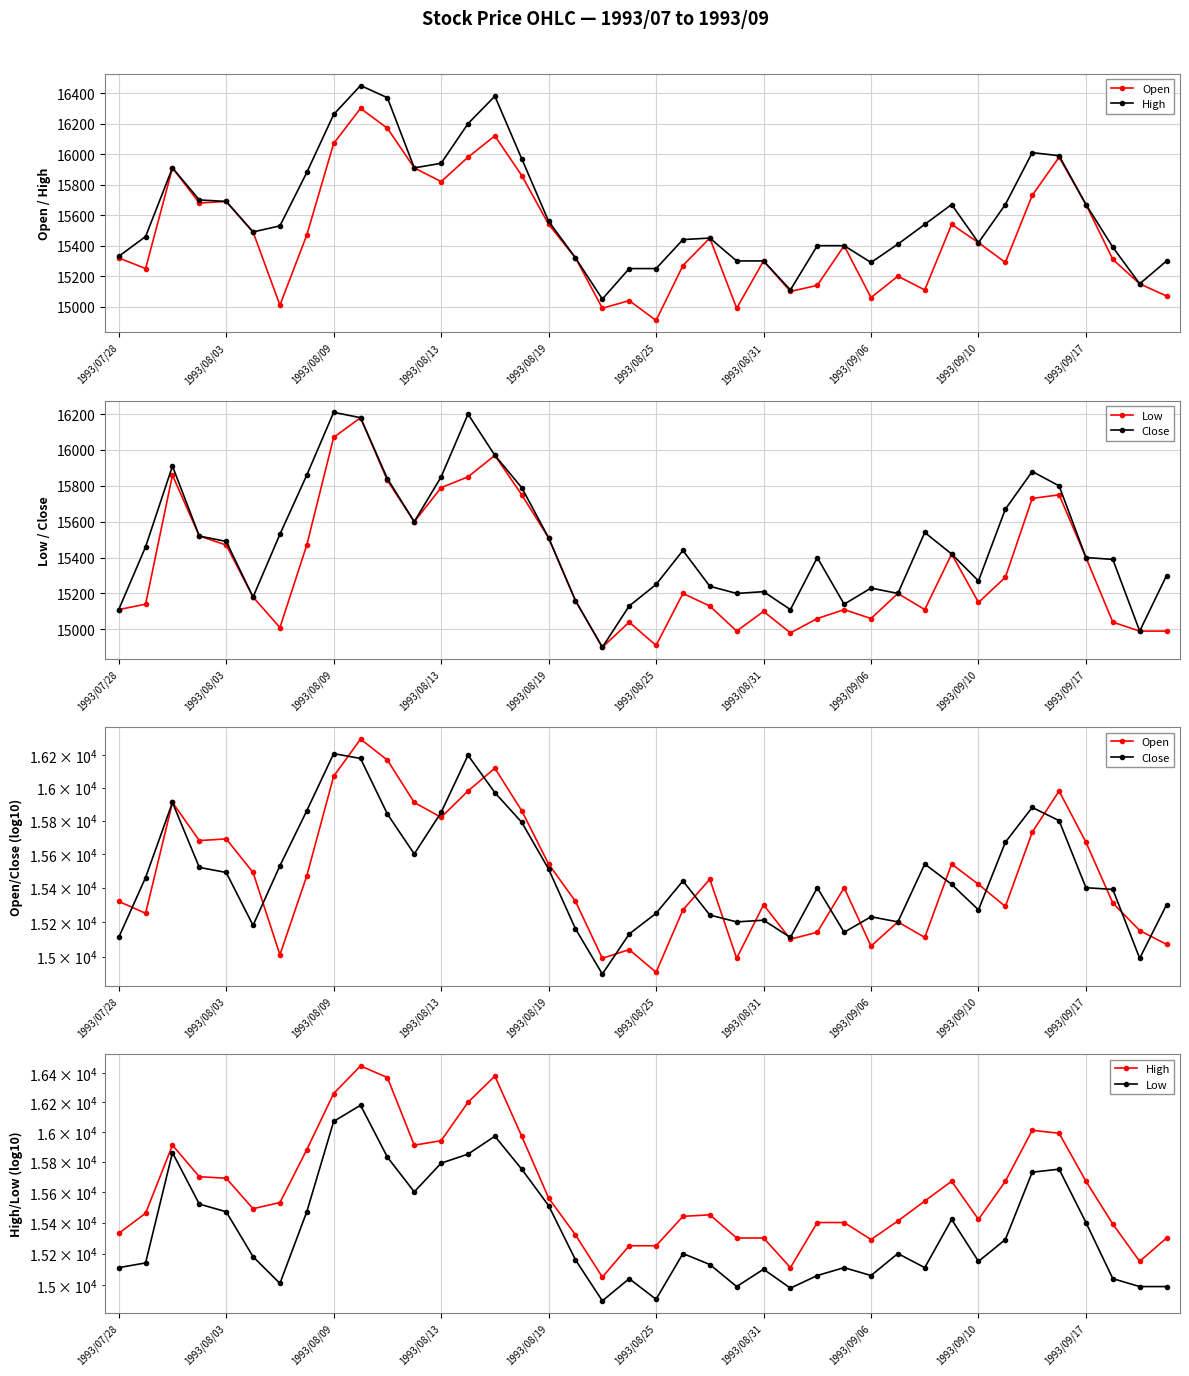

What is the difference between the second highest and minimum values in the Close series?

1300